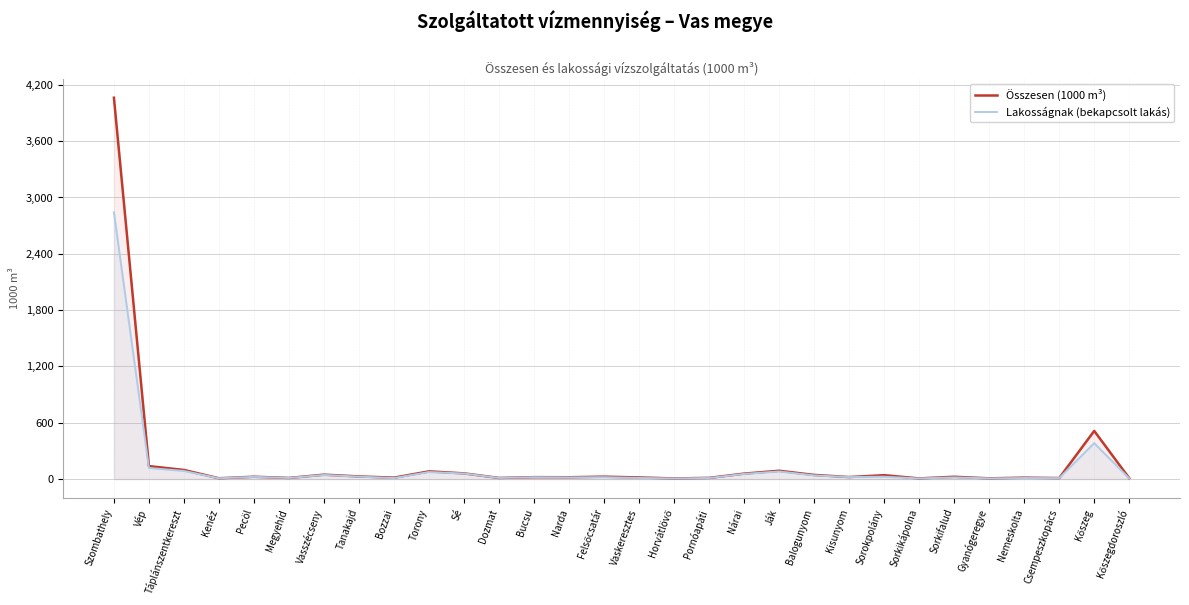

Where is Összesen (1000 m³) nearest to the value 2034?

Kőszeg